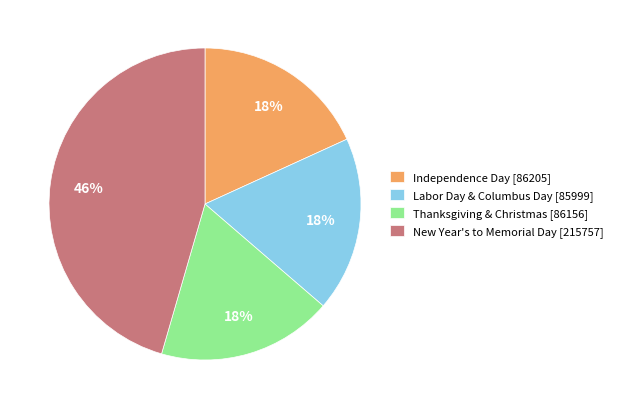

To the nearest percent, what percentage of the pie is Thanksgiving & Christmas [86156]?

18%